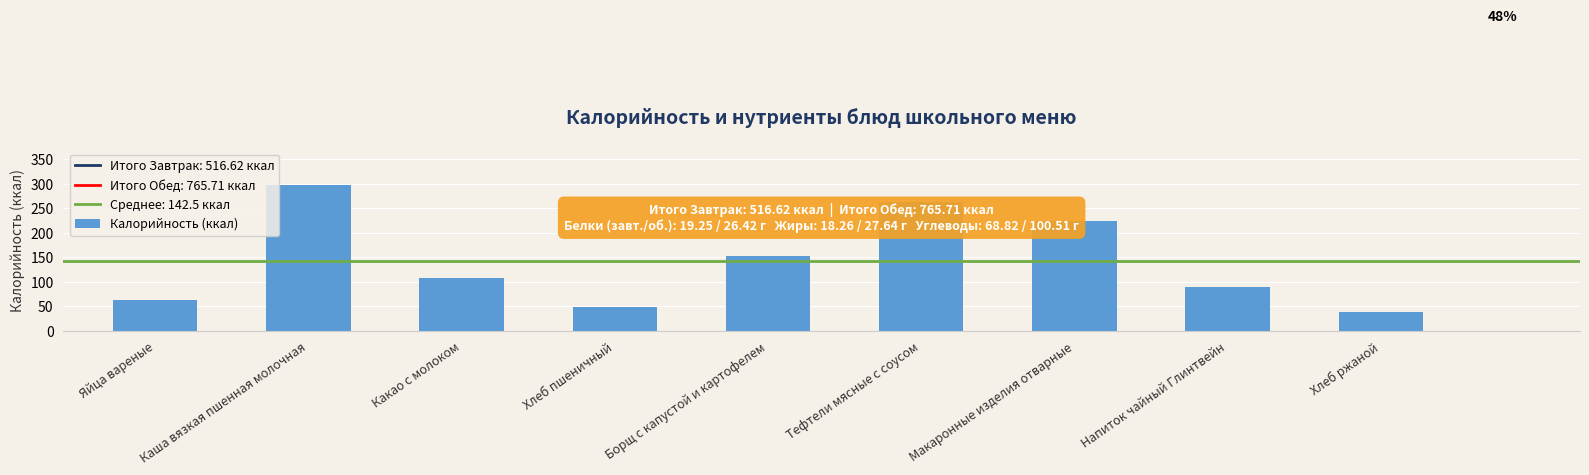

What is the value of the 3rd bar from the left?

108.5